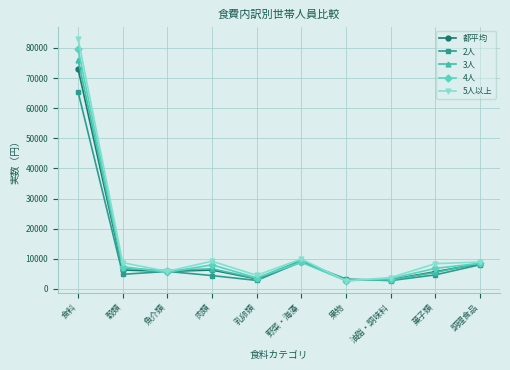

What is the approximate value of 4人 at 菓子類?

6834